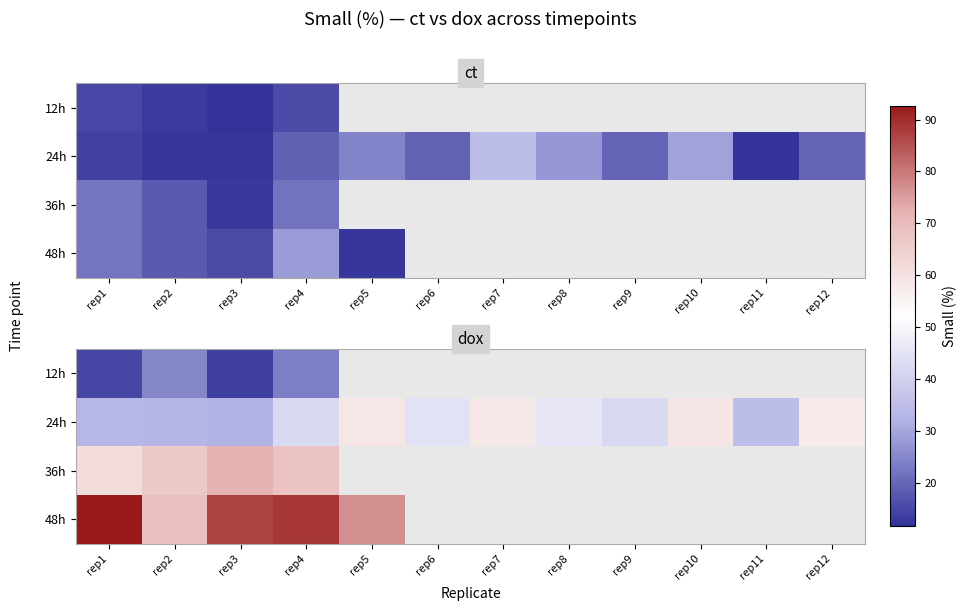

How many distinct data groups are displayed?

4